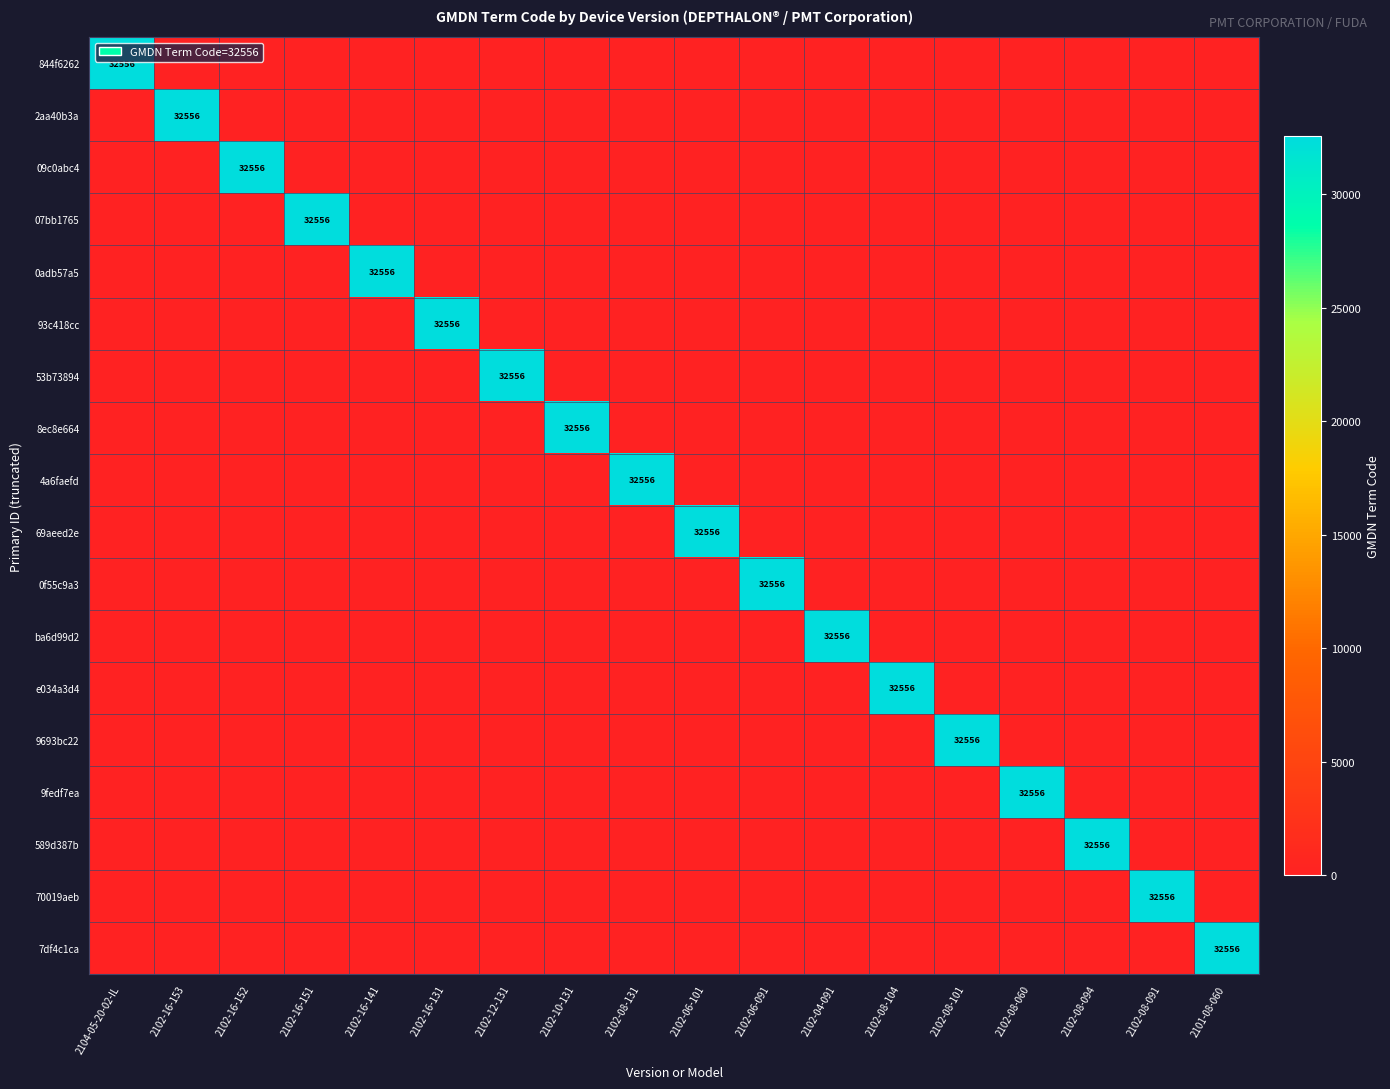

At which label does 2aa40b3a reach its peak?

2102-16-153